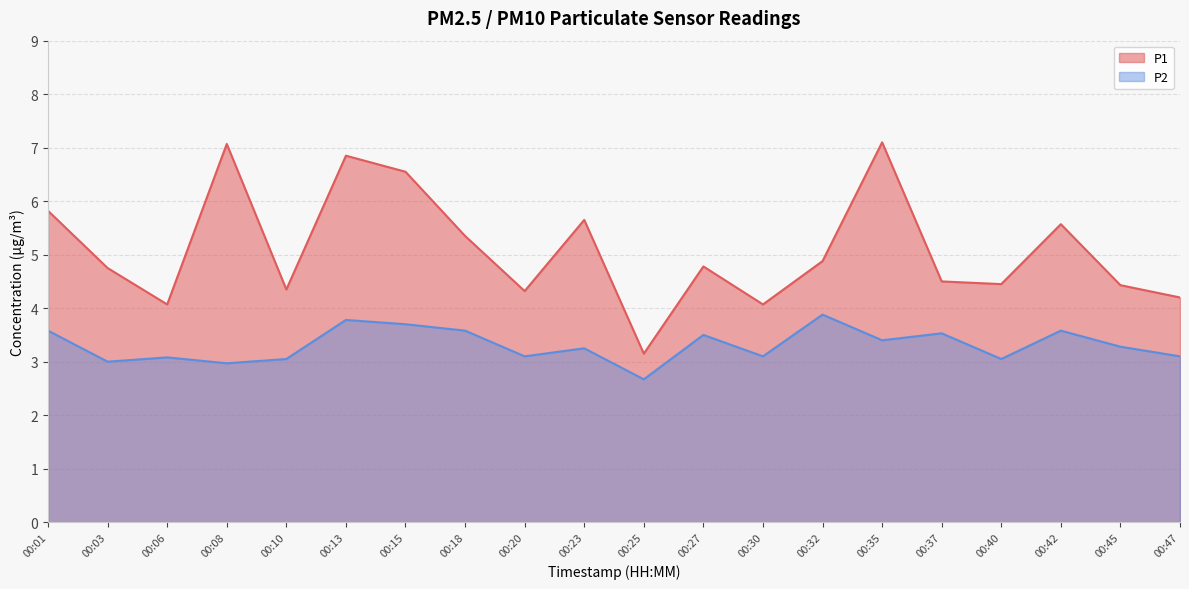

List the series in order of their peak value, highest first.

P1, P2